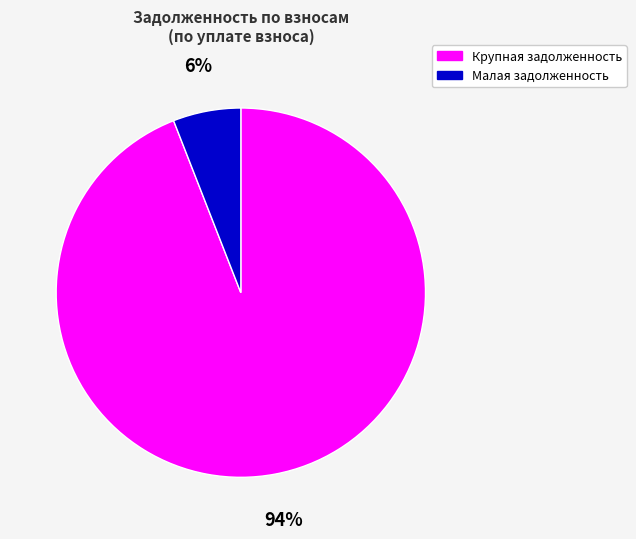

Is the sum of Малая задолженность and Крупная задолженность greater than half?

Yes